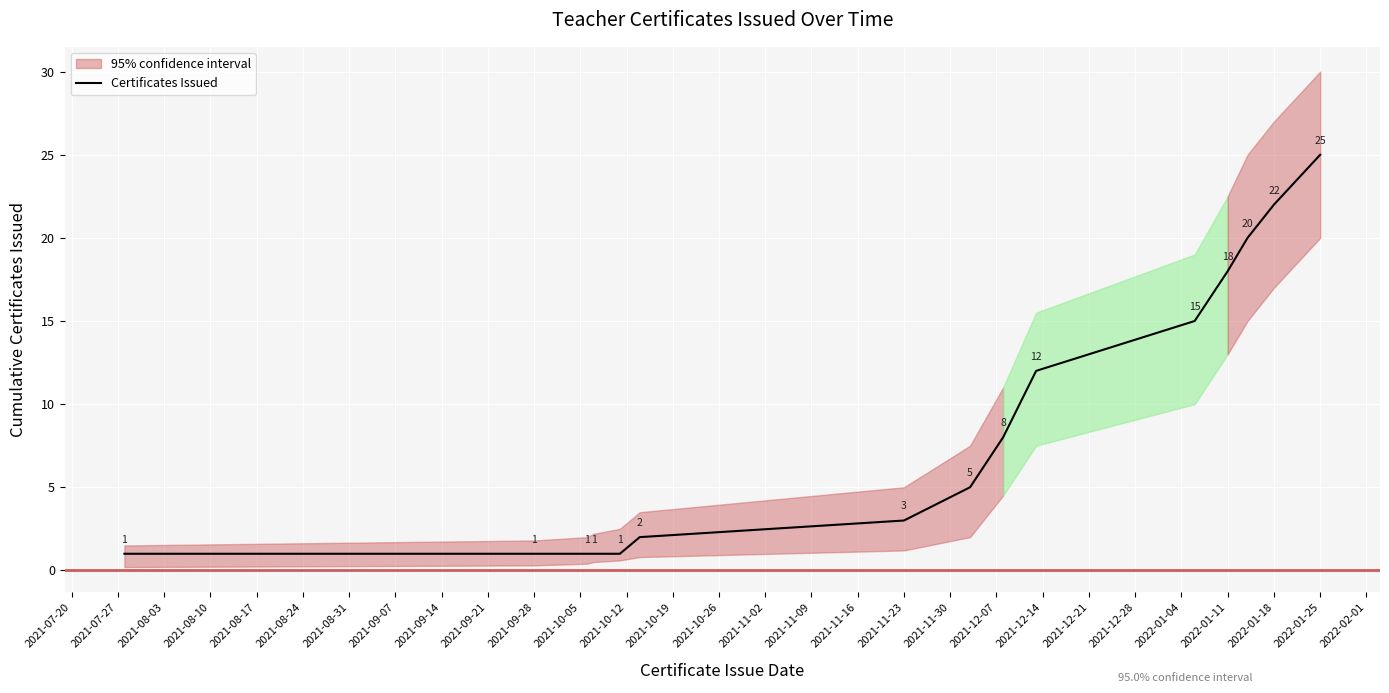

What is the maximum value for Certificates Issued?

25